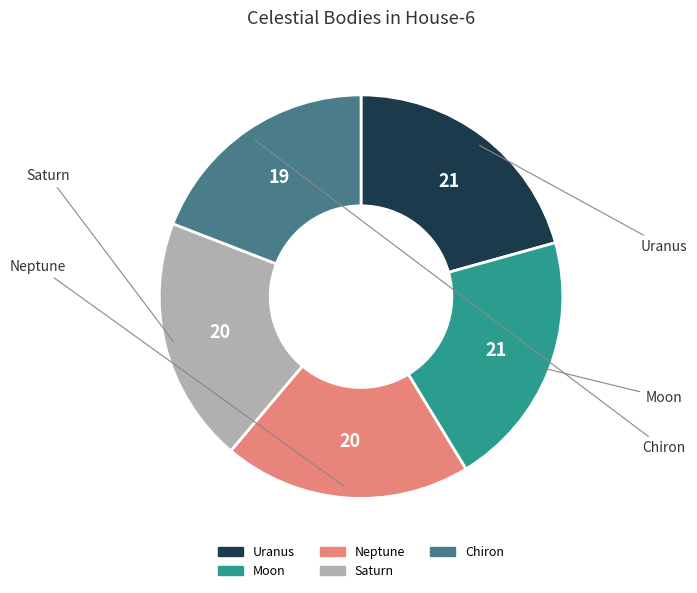

Is there any slice that represents more than half of the pie?

No